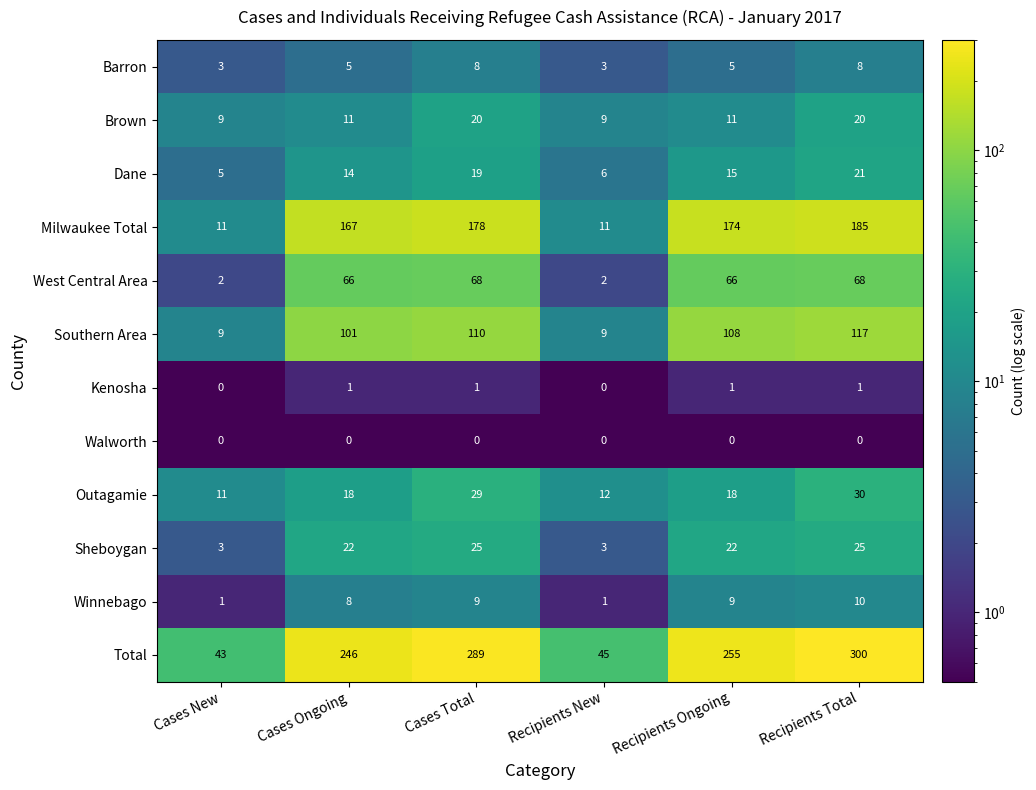

What is the difference between the highest and lowest values at Cases New?

43